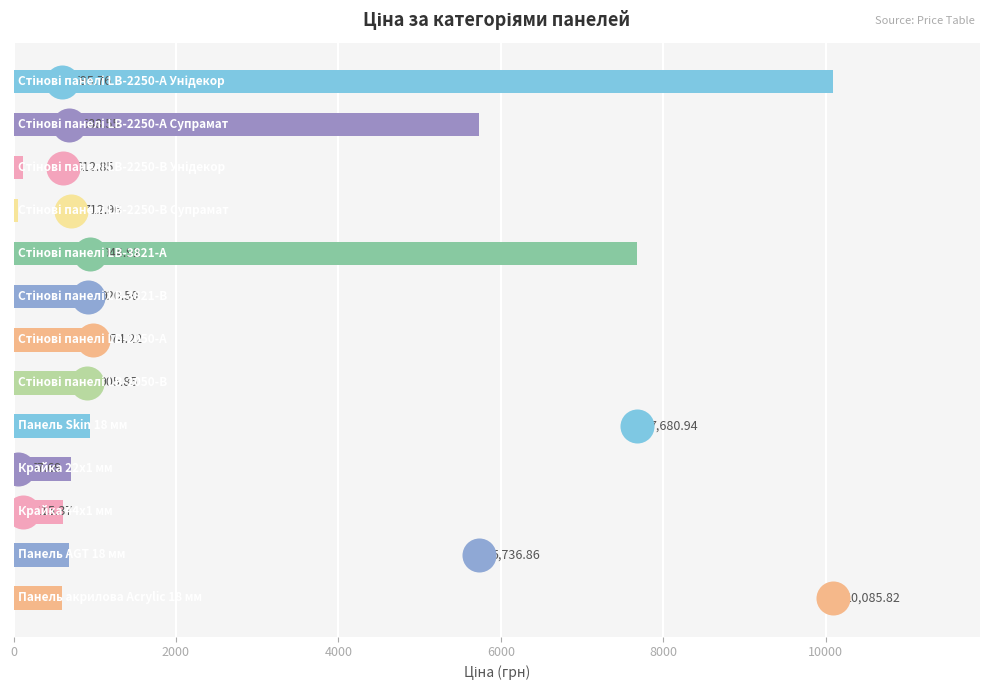

What is the ratio of the value at Стінові панелі LB-2250-А Супрамат to the value at Панель AGT 18 мм?

0.1